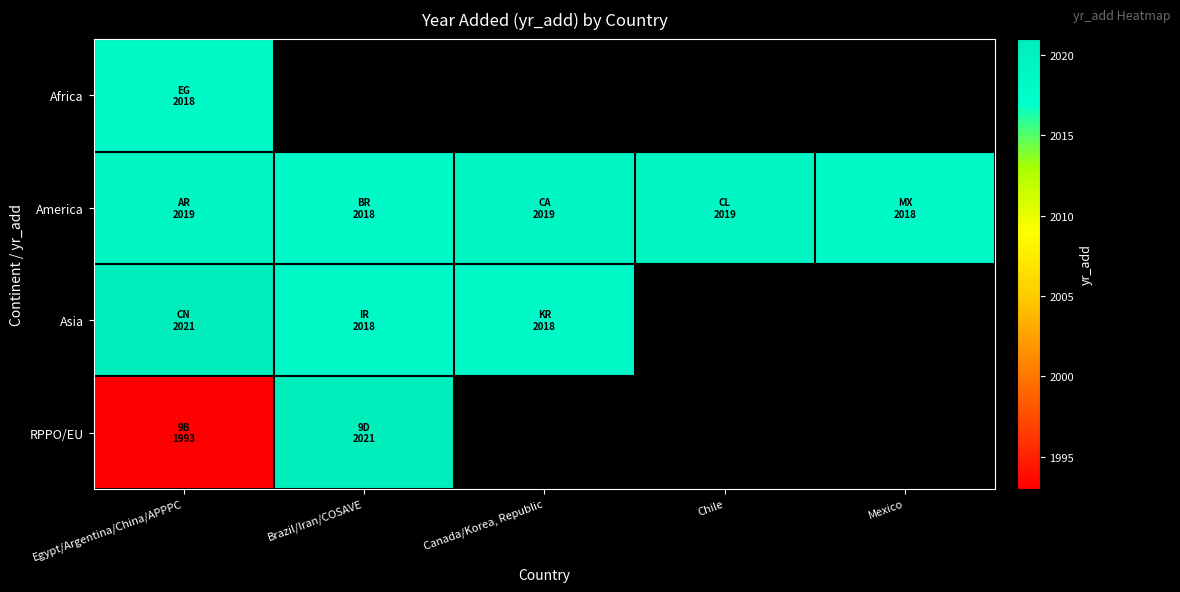

At which category is the sum across all series the highest?

Egypt/Argentina/China/APPPC